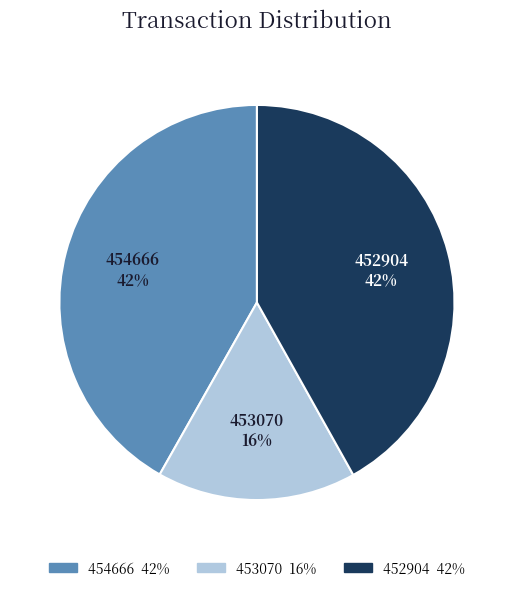

To the nearest percent, what percentage of the pie is 452904?

42%